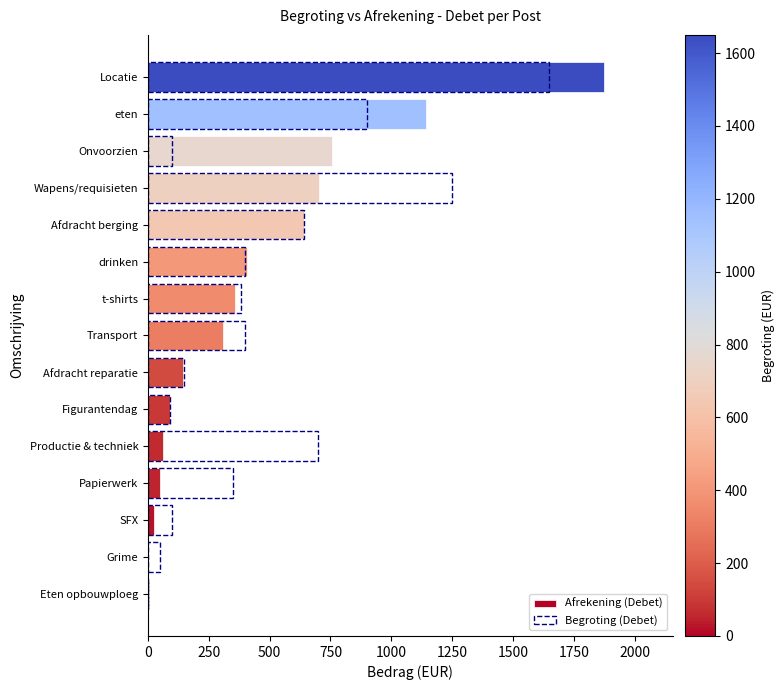

What is the highest value of the Afrekening (Debet) series?

1875.0